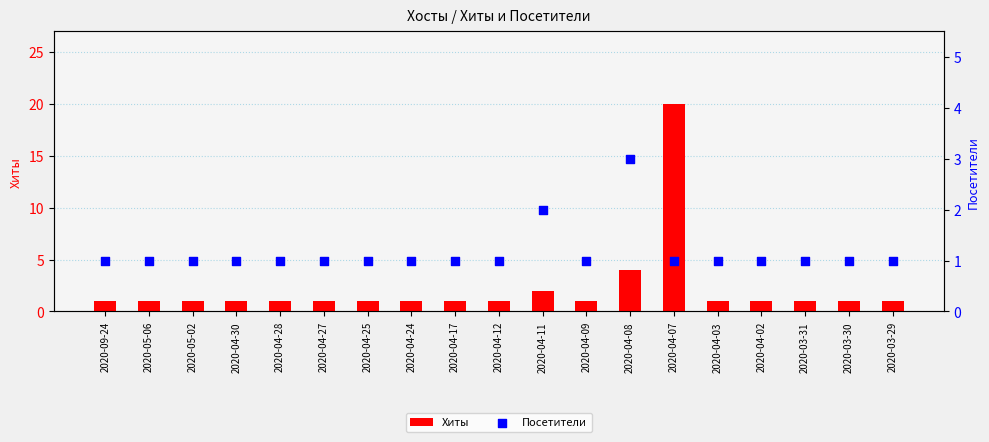

Which series reaches the maximum Y coordinate?

Хиты